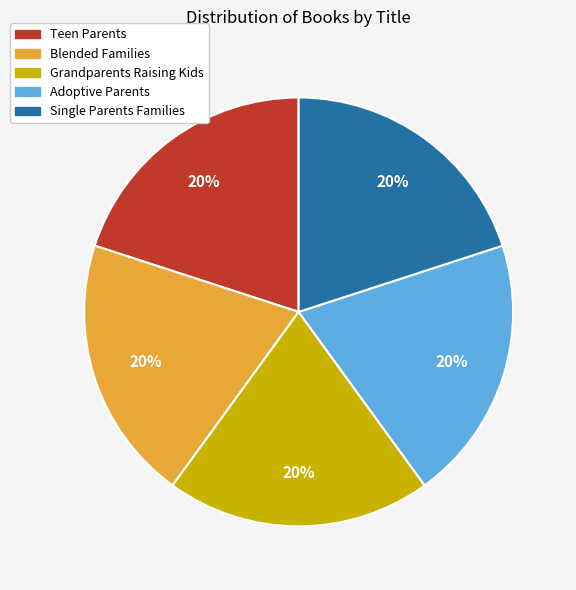

Approximately how many times larger is the value at Single Parents Families compared to Adoptive Parents?

1.0